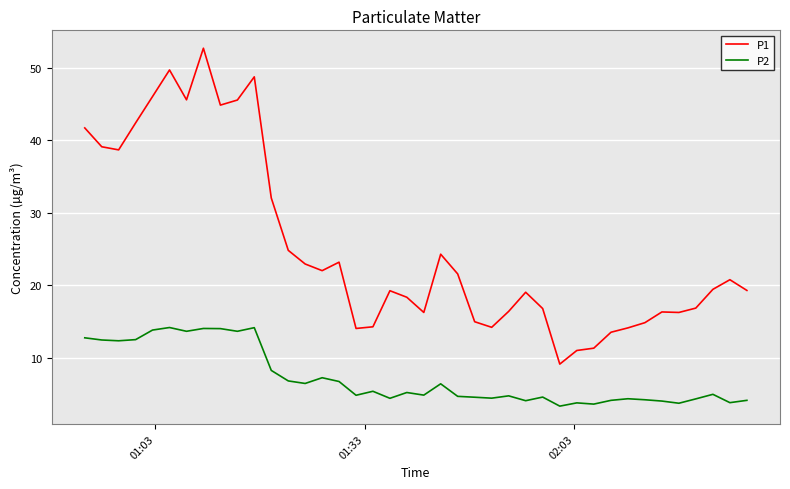

Which series has the largest range (max minus min)?

P1